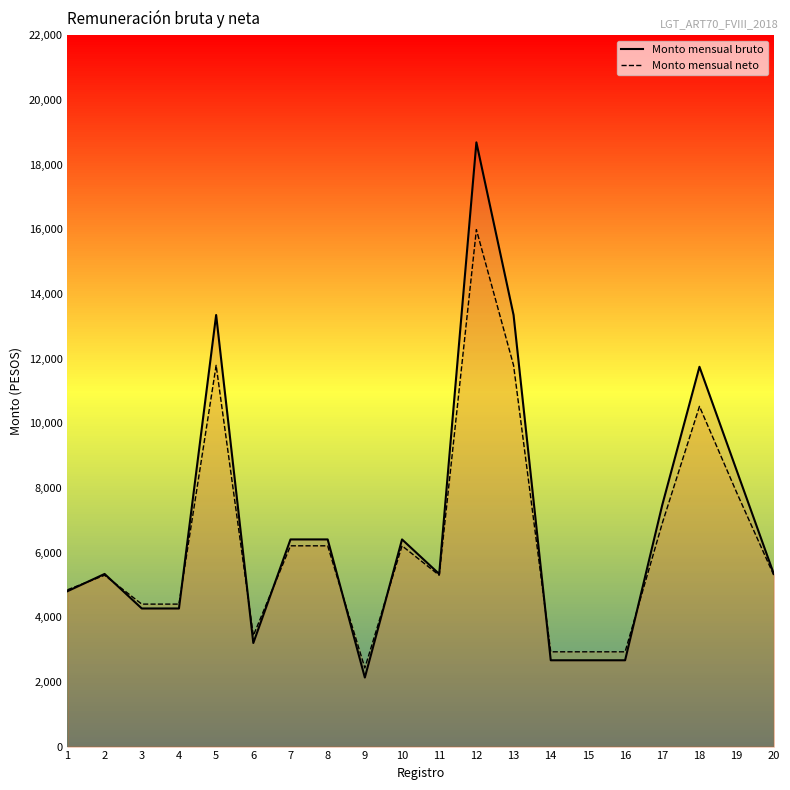

Is the value of Monto mensual bruto at 19 greater than the value of Monto mensual neto at 12?

No